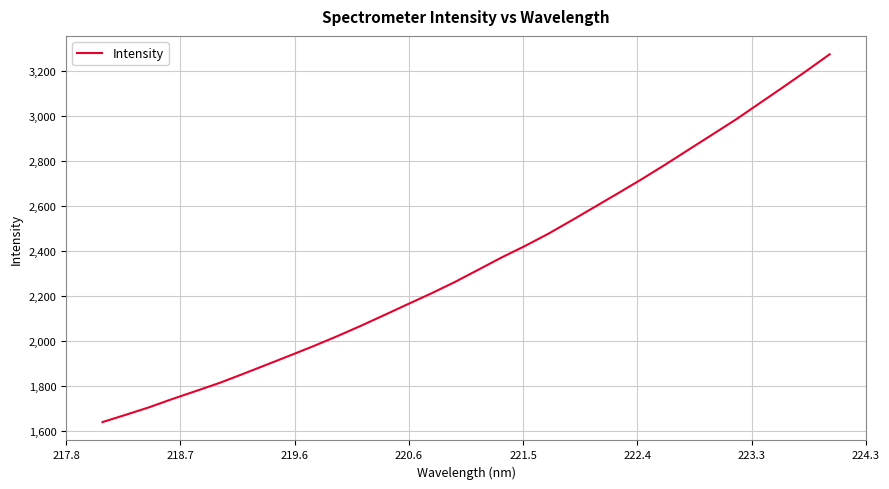

True or false: the data has more than 2 interior local peaks.

False